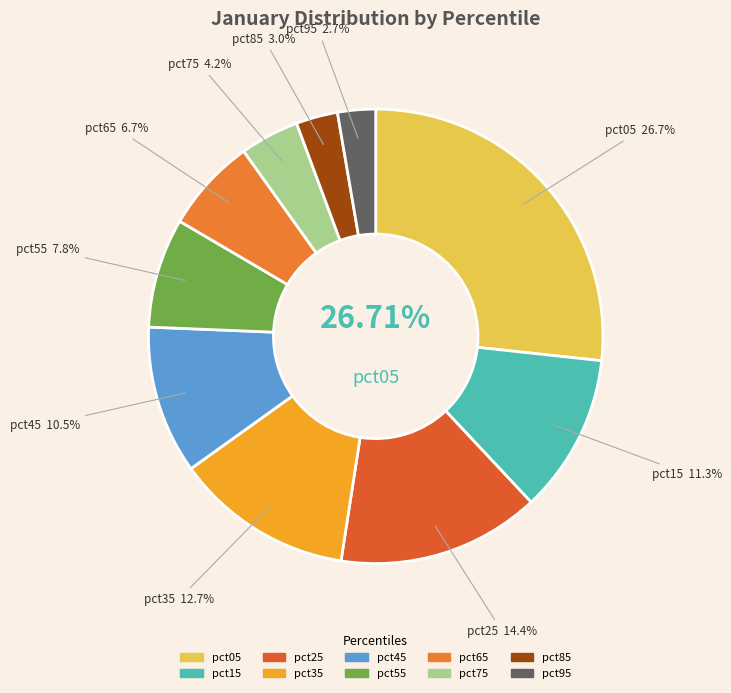

To the nearest percent, what is the difference between the pct35 and pct95 slice percentages?

10%